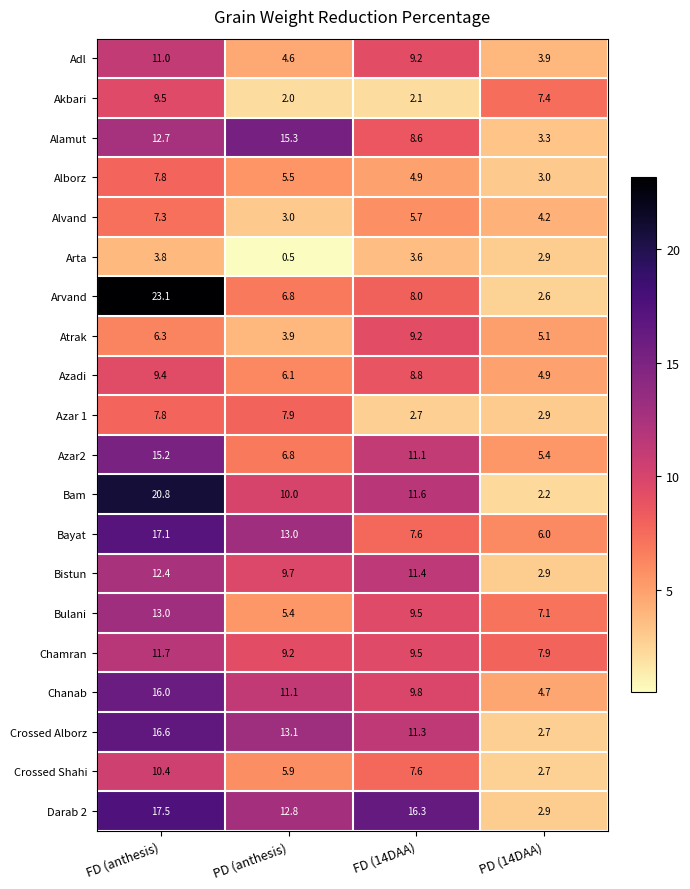

The Alvand series shows 5.7 at FD (14DAA). True or false?

True